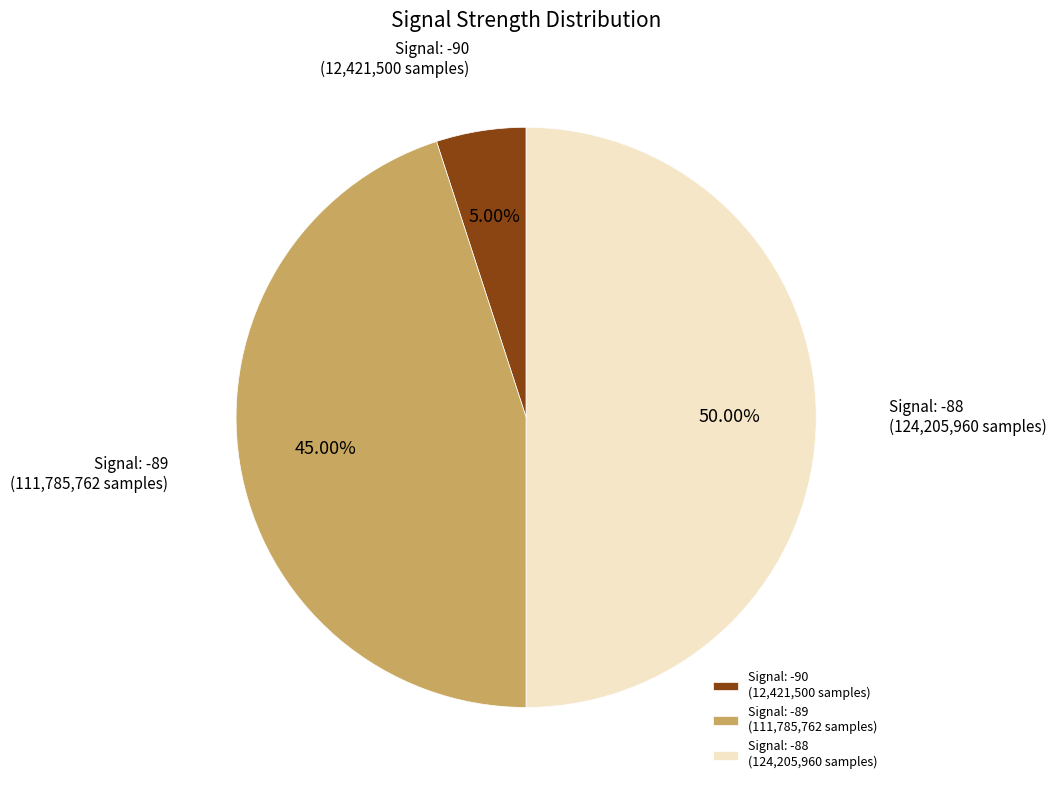

Do Signal: -89 (111,785,762 samples) and Signal: -88 (124,205,960 samples) together represent more than half of the pie?

Yes